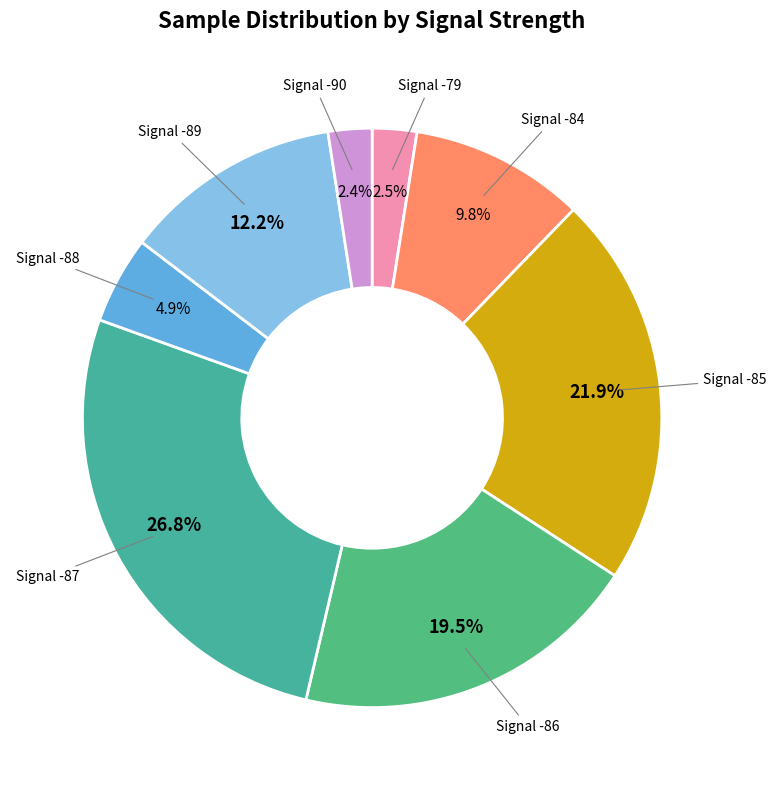

How much of the chart is everything except Signal -89?

87.8%